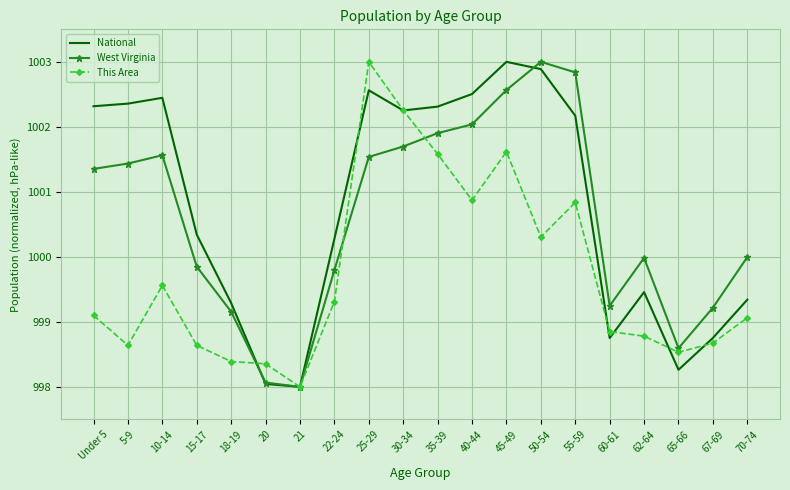

Rank the series by their average value, from highest to lowest.

National, West Virginia, This Area